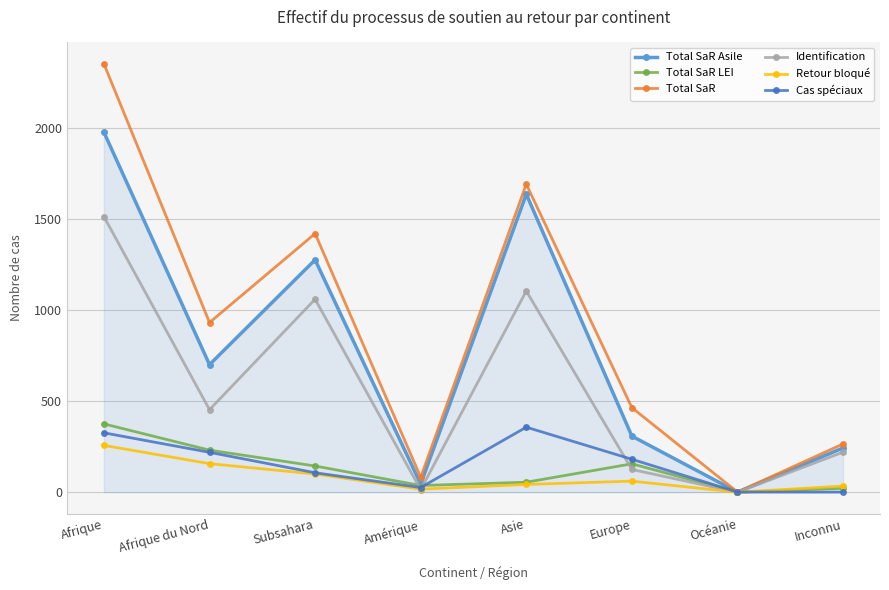

What is the difference between the maximum and minimum values in the Total SaR LEI series?

375